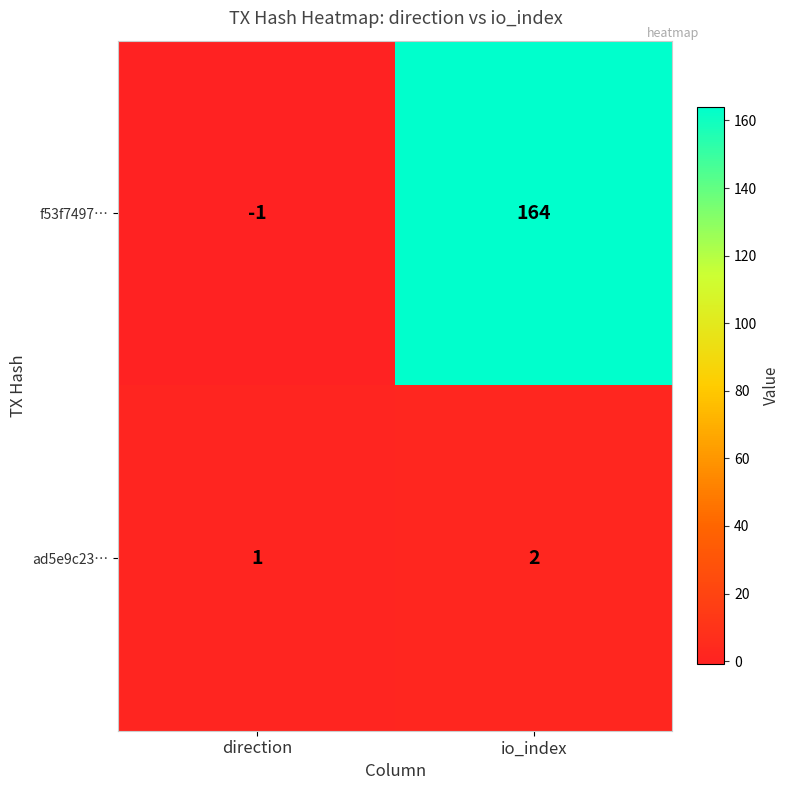

Reading right to left, transcribe all the data shown in this chart.

f53f7497…: io_index=164	direction=-1
ad5e9c23…: io_index=2	direction=1